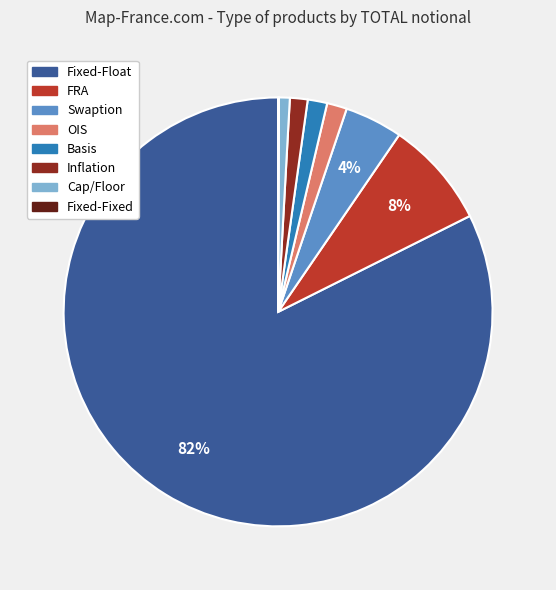

The Basis slice represents 1% of the pie. True or false?

True